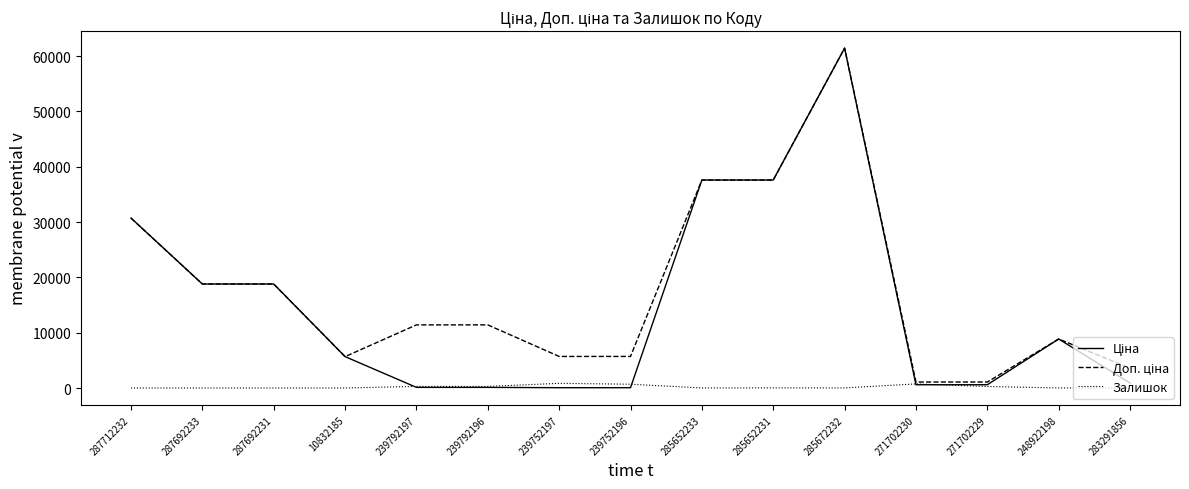

At which category is the sum across all series the highest?

285672232